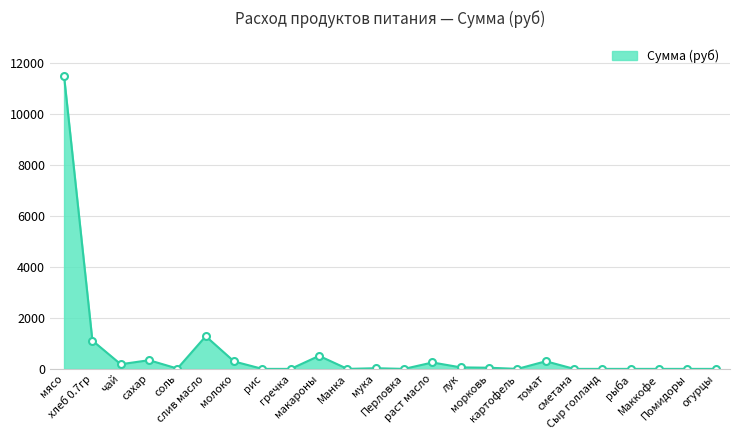

What is the difference between the second highest and minimum values?

1281.6